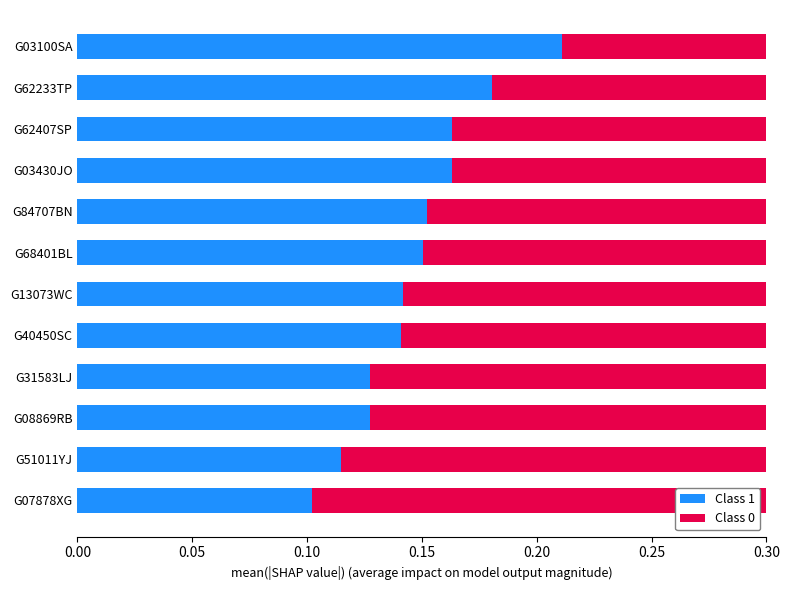

What is the average value of the Class 1 series?

0.1